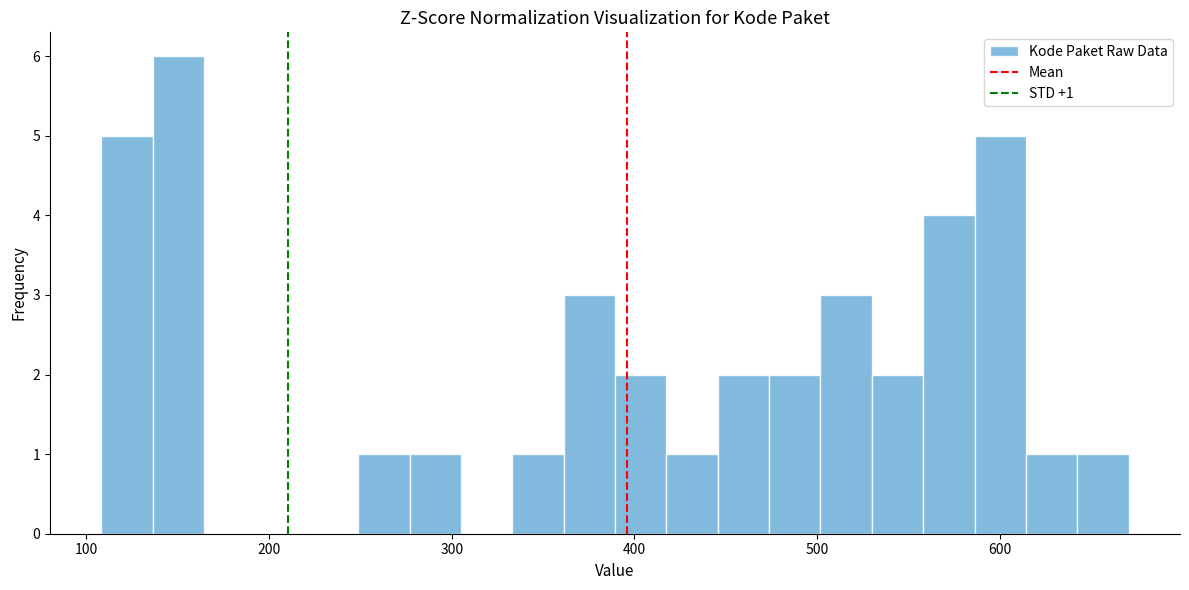

Read against the x-axis, roughly where is the centre of the tallest bar?

150